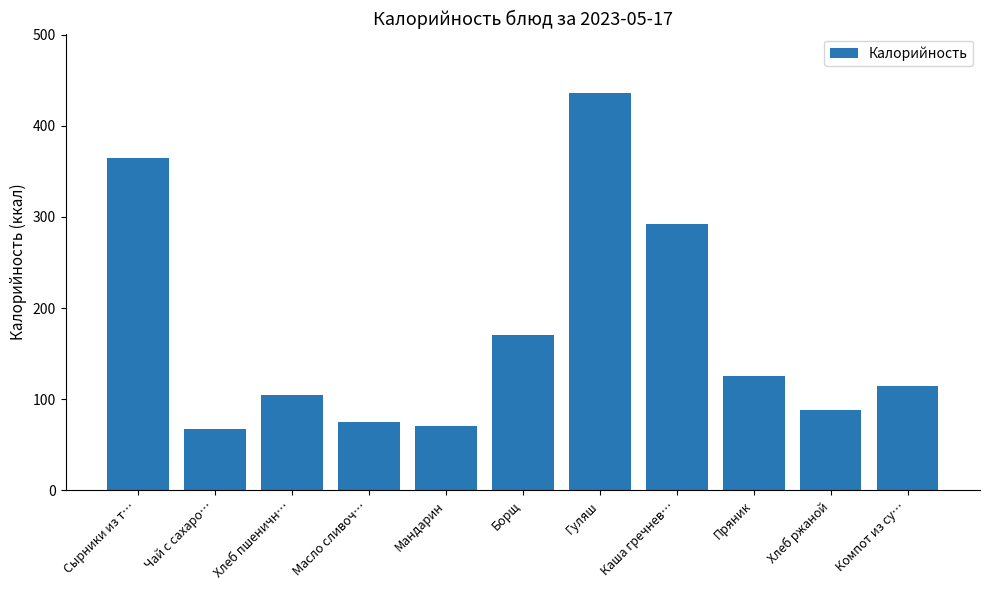

How many bars are there in total?

11